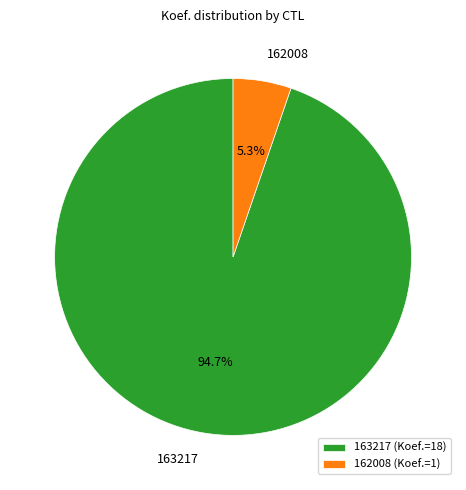

What is the largest slice in the pie chart?

163217